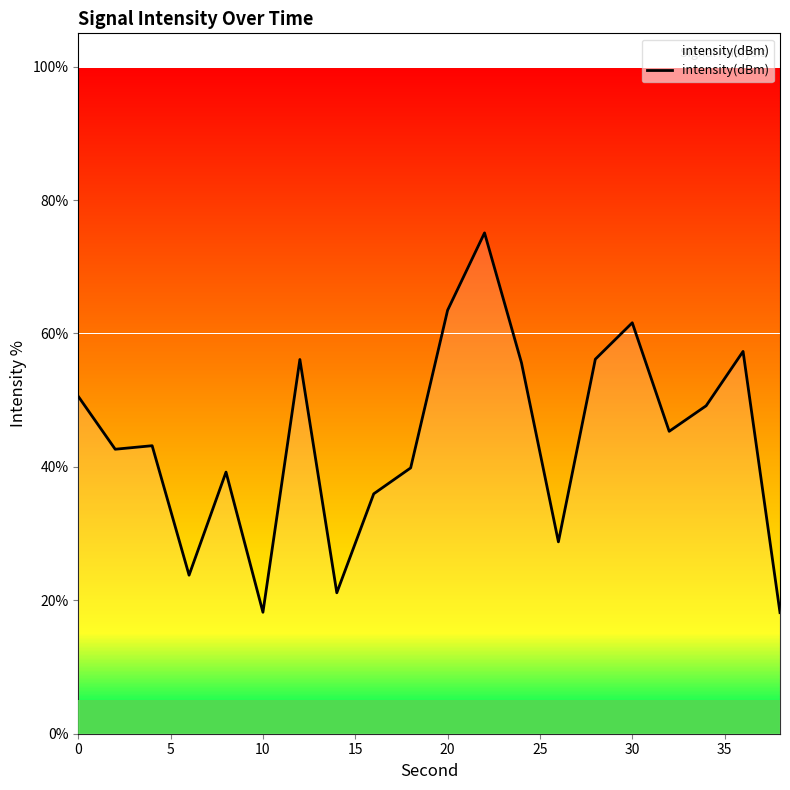

What is the difference between the maximum and minimum values?

56.9